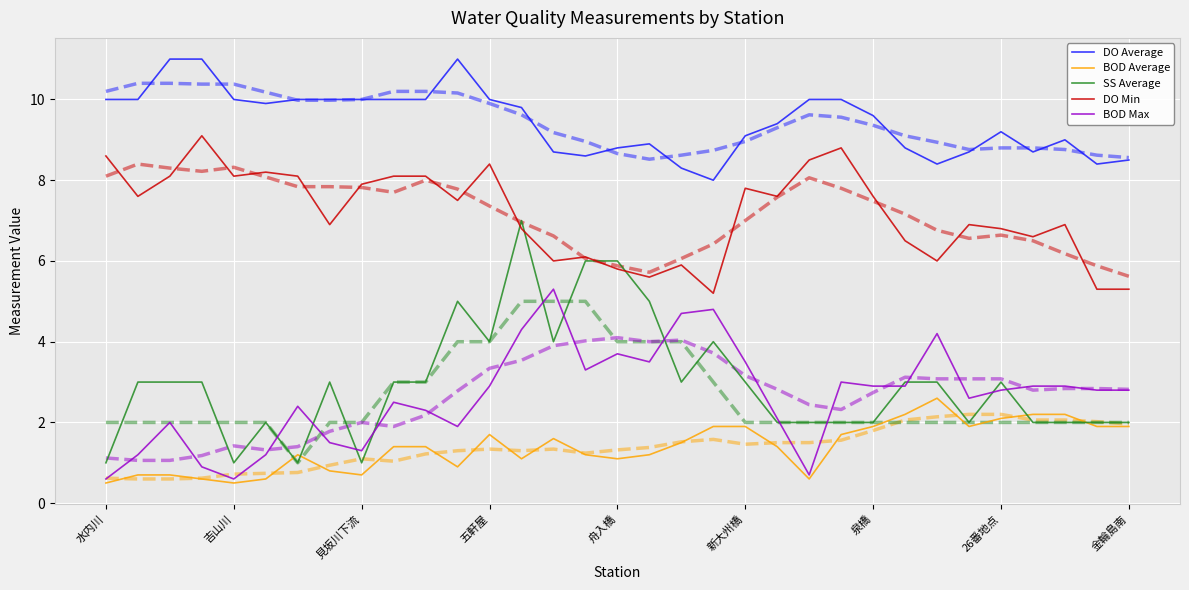

What is the label of the 14th point from the right?

19